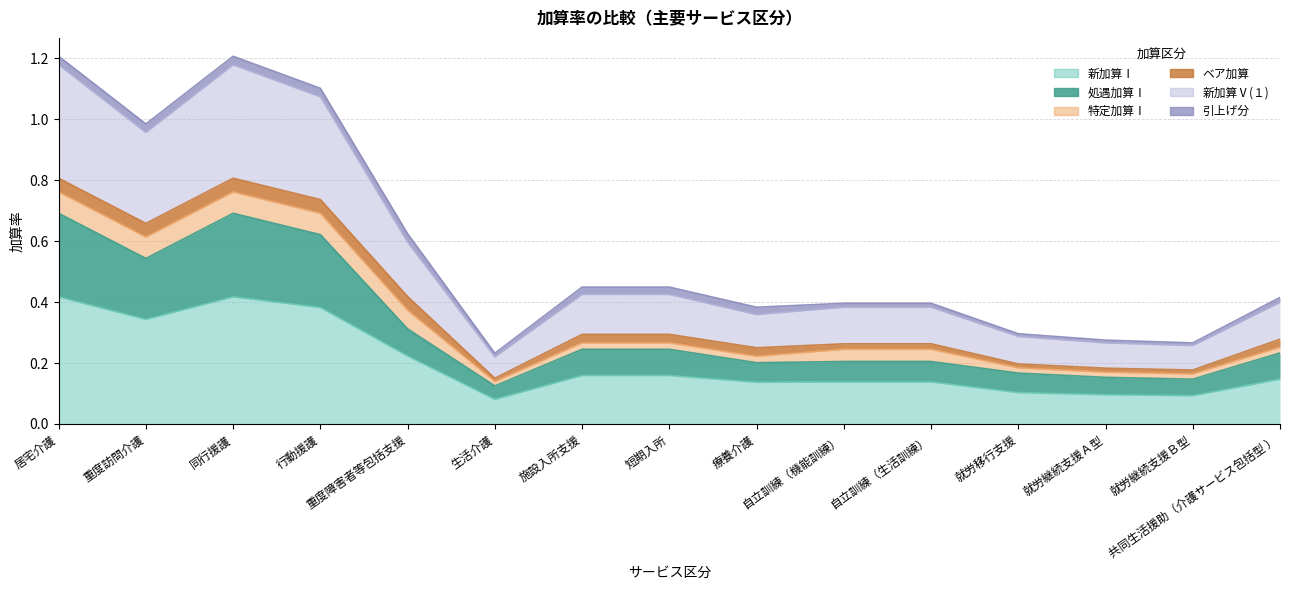

Where is the first local minimum for 新加算Ⅴ(１)?

重度訪問介護